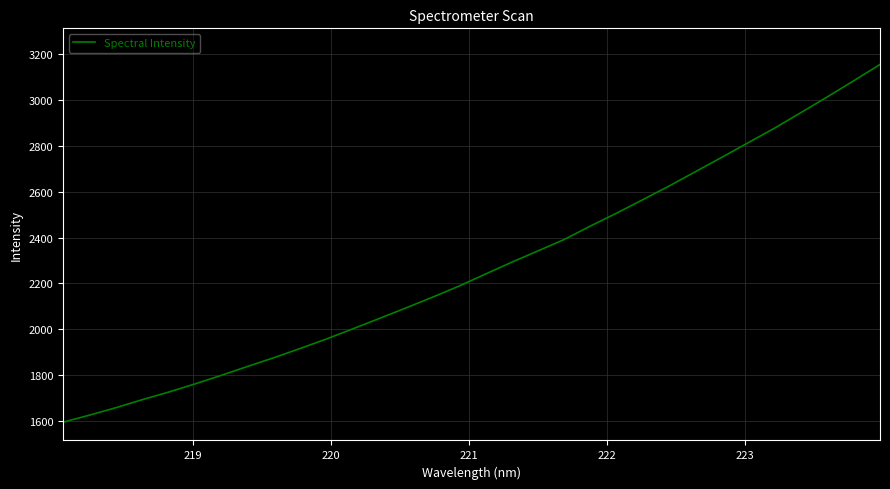

What is the difference between the maximum and minimum values?

1562.2